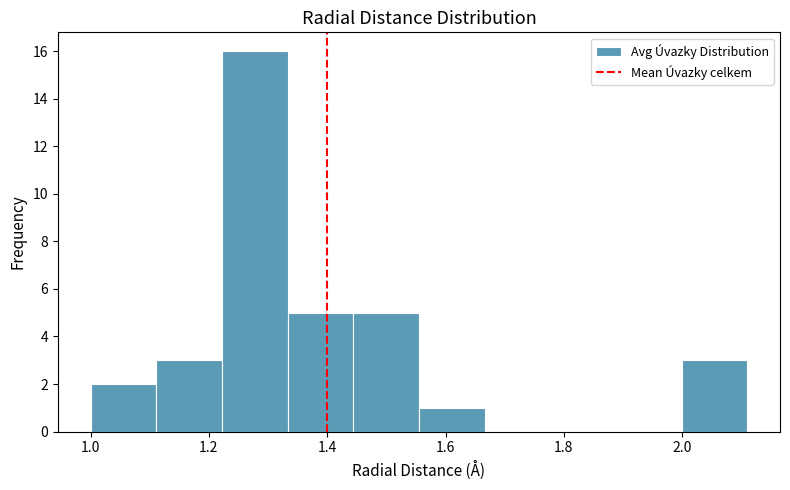

Over which range of the x-axis is the bar tallest?

1.22 to 1.34